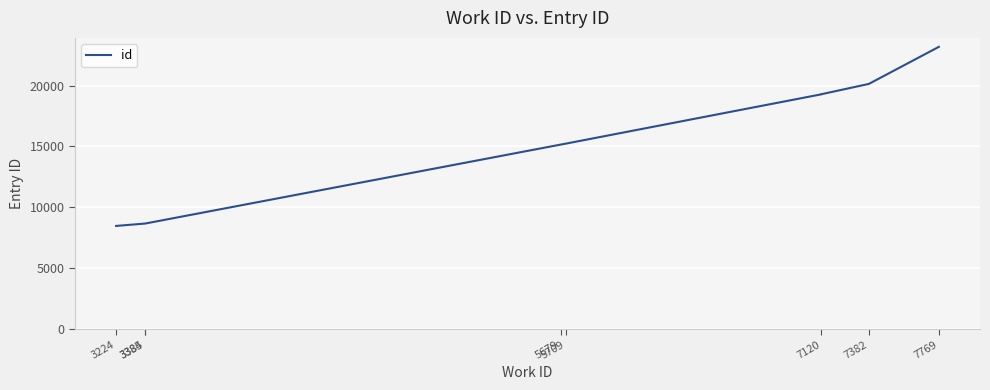

The chart shows a value of 20143 at 7382. True or false?

True